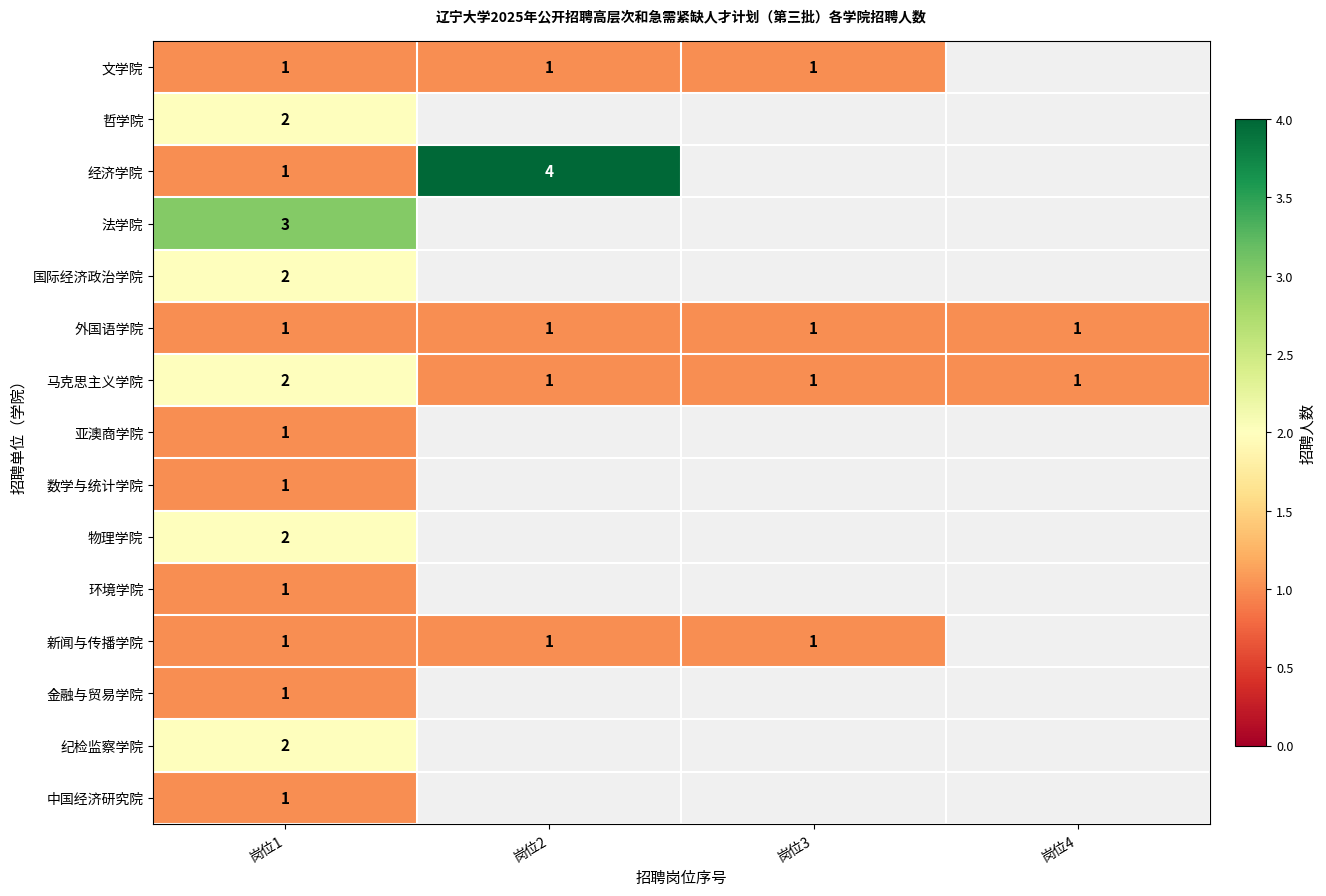

True or false: 文学院 has a value of 2 at 岗位3.

False